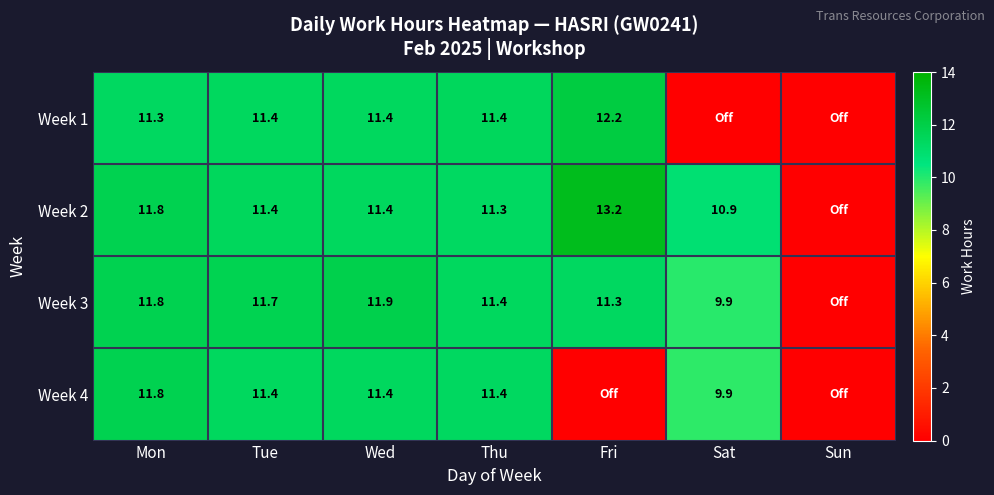

The Week 4 series shows 11.4 at Thu. True or false?

True